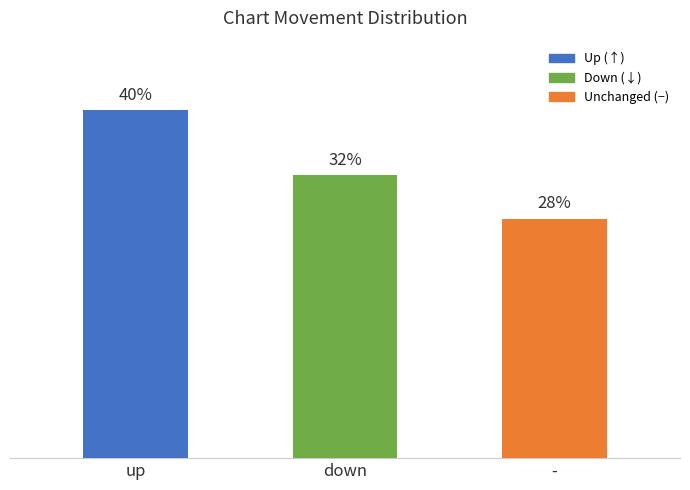

Are the bars horizontal?

No